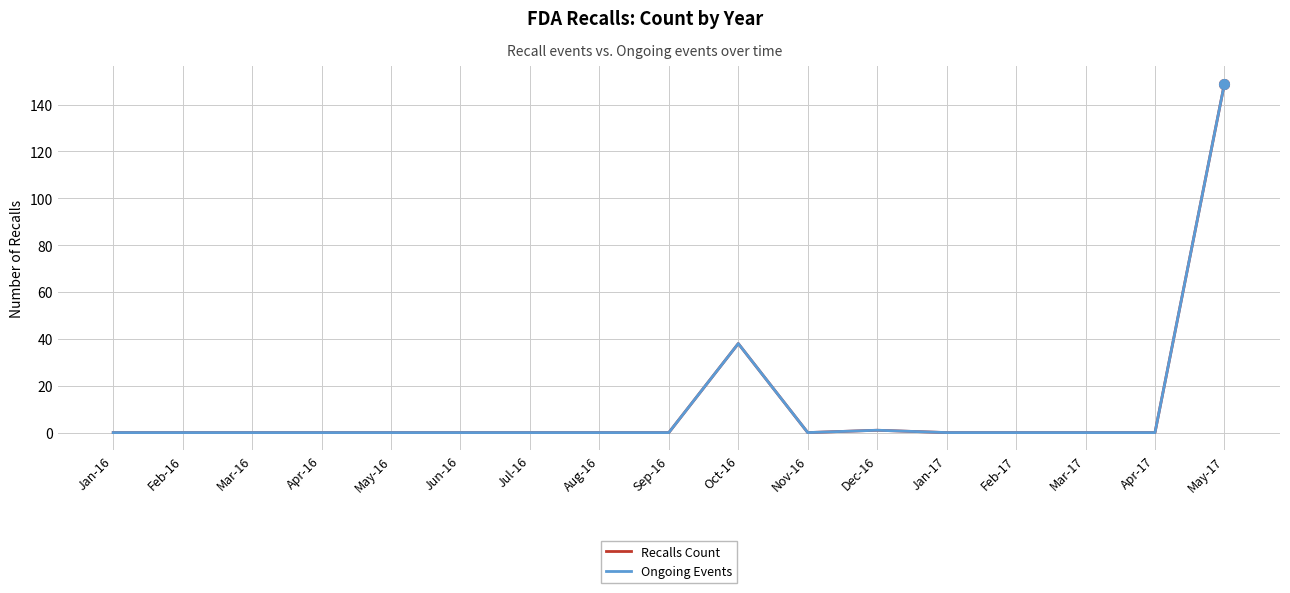

True or false: Recalls Count and Ongoing Events cross at least once.

False